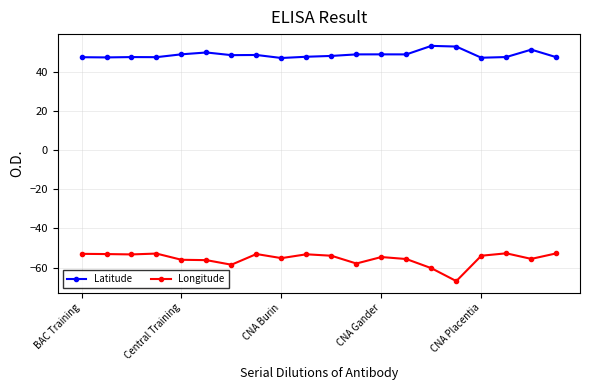

What is the minimum value shown in the chart?

-66.9